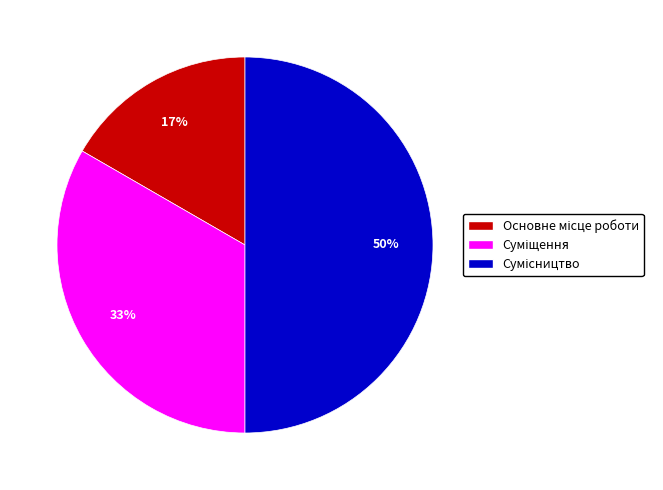

To the nearest percent, what is the average slice percentage?

33%